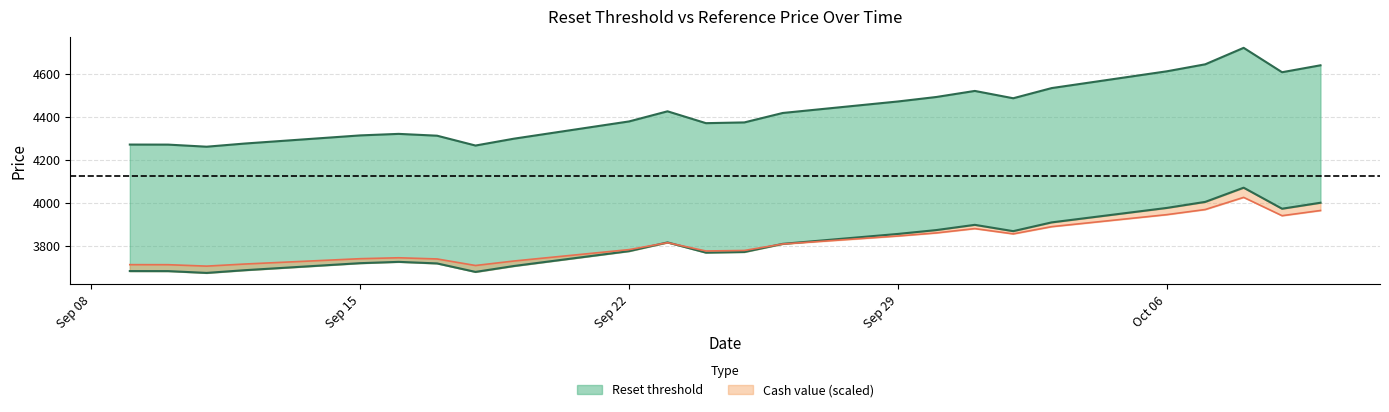

What is the sum of all Reference price (last reset) values?

91636.3